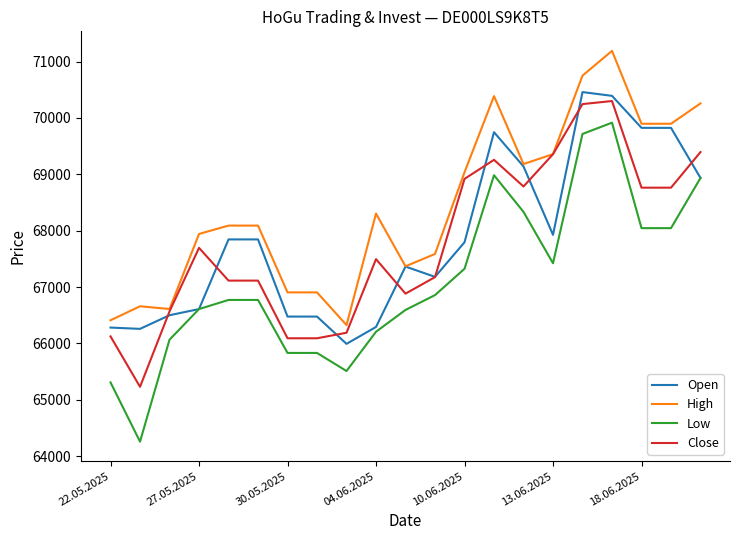

How many lines are shown in the chart?

4